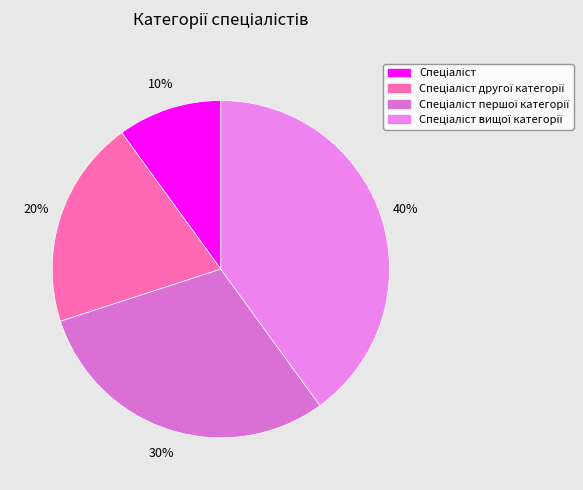

Is there a majority slice in this chart?

No